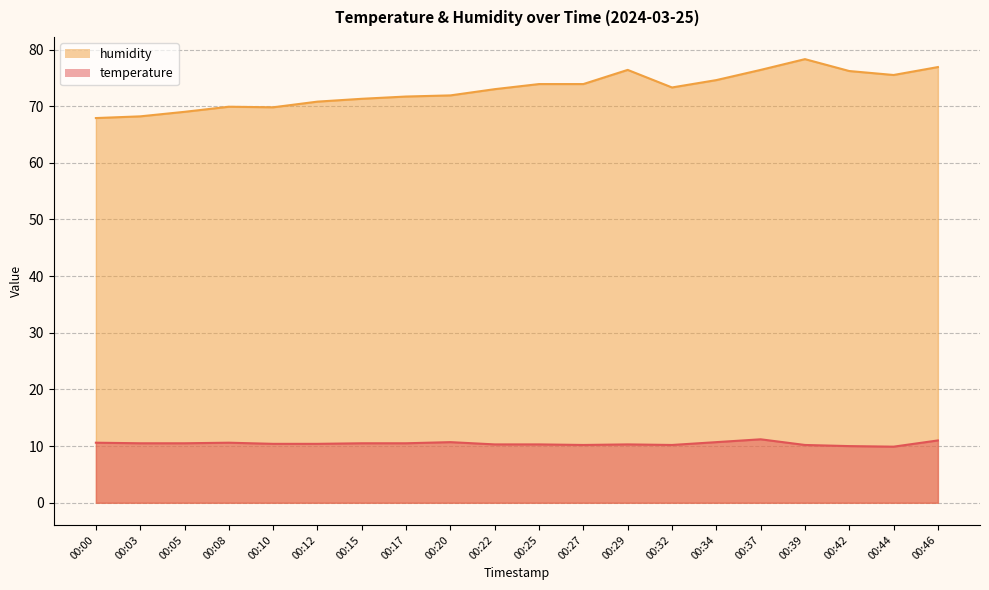

List the series in order of their overall mean, lowest first.

temperature, humidity